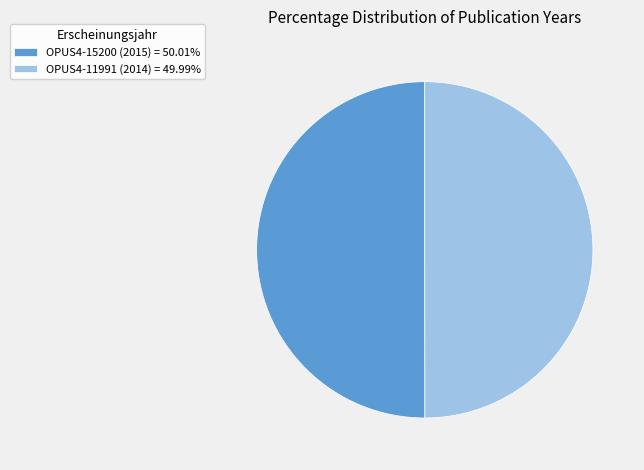

Combined, do OPUS4-15200 (2015) = 50.01% and OPUS4-11991 (2014) = 49.99% account for over 50%?

Yes